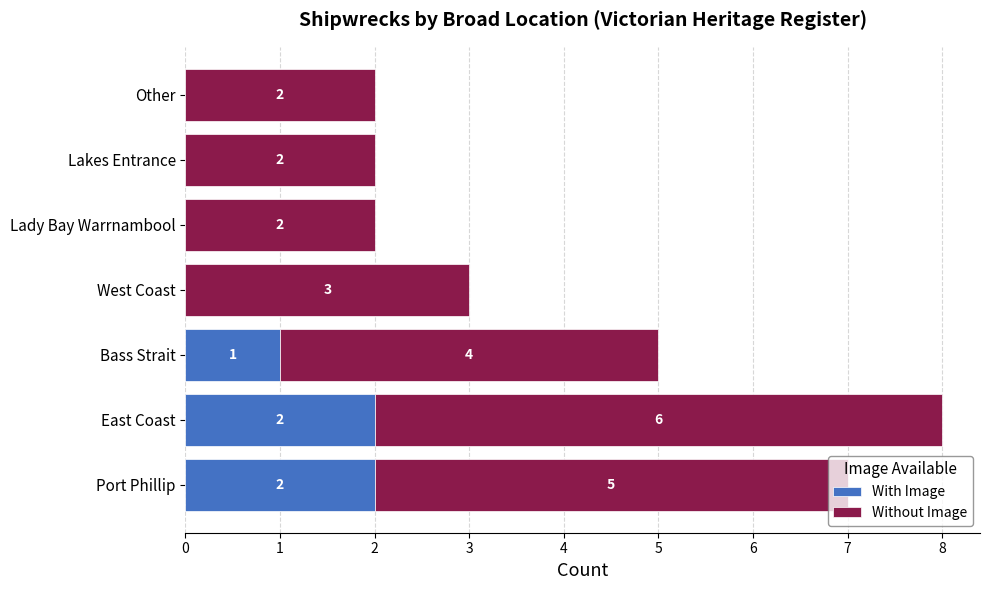

How many distinct data groups are displayed?

2